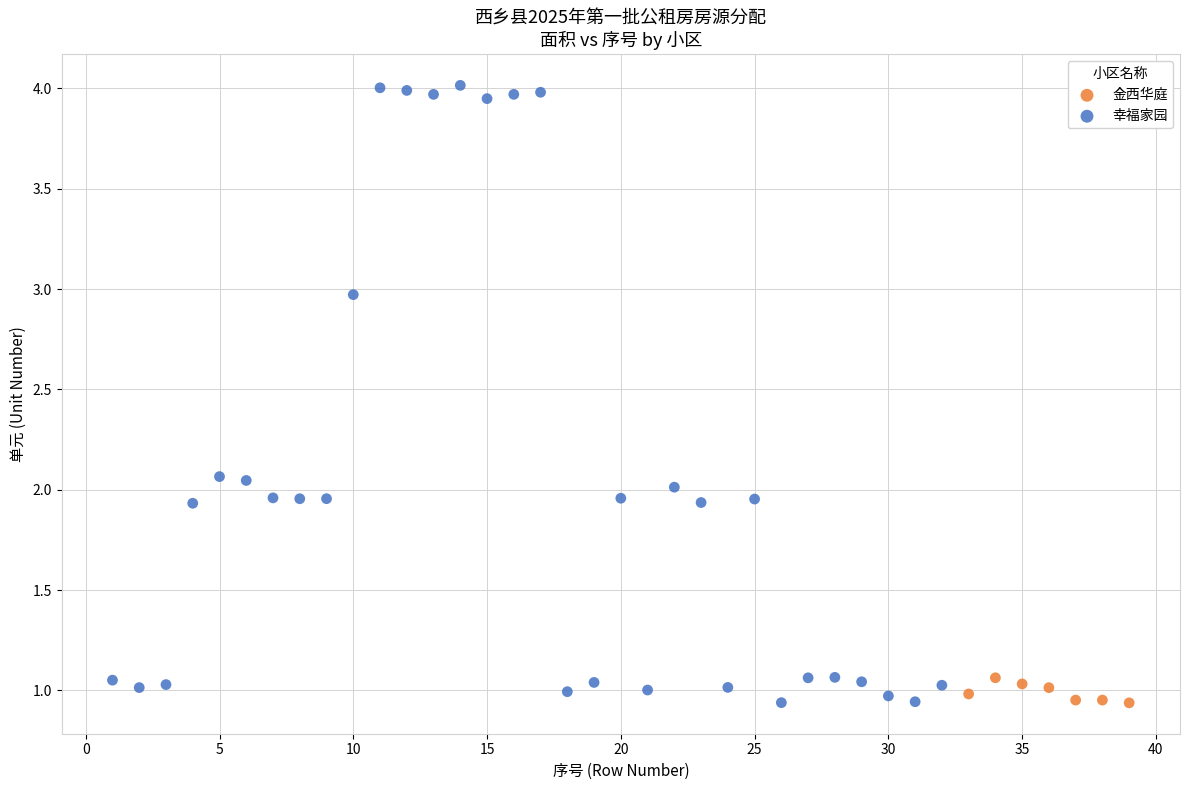

Which series contains the highest Y value?

幸福家园